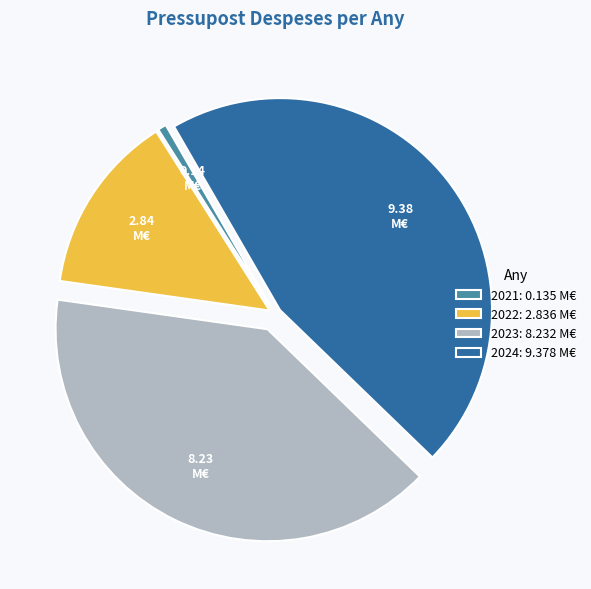

How many slices are in this pie chart?

4